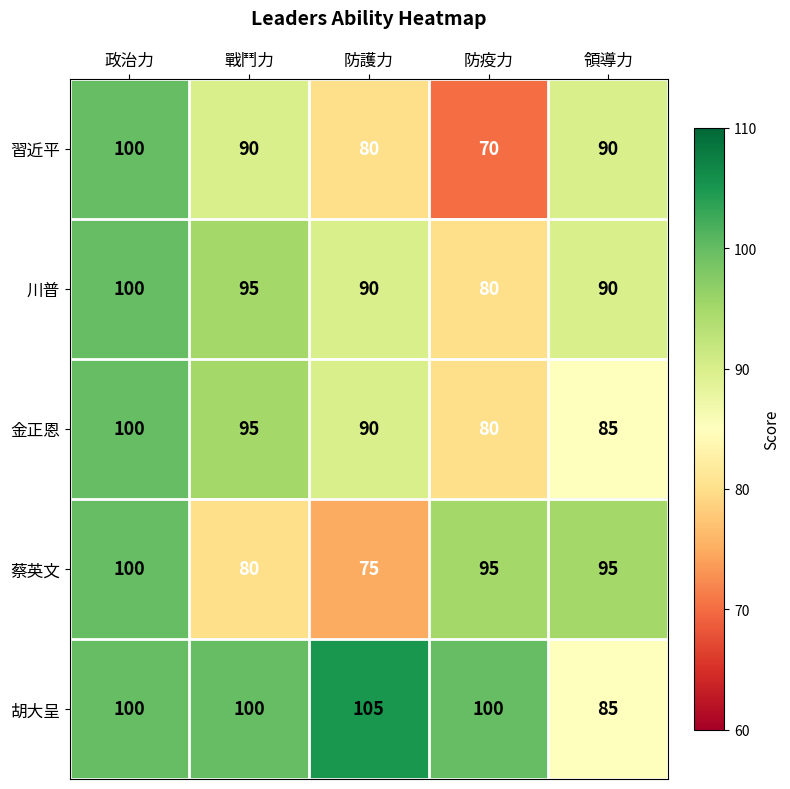

At which label does 金正恩 first exceed 90?

政治力